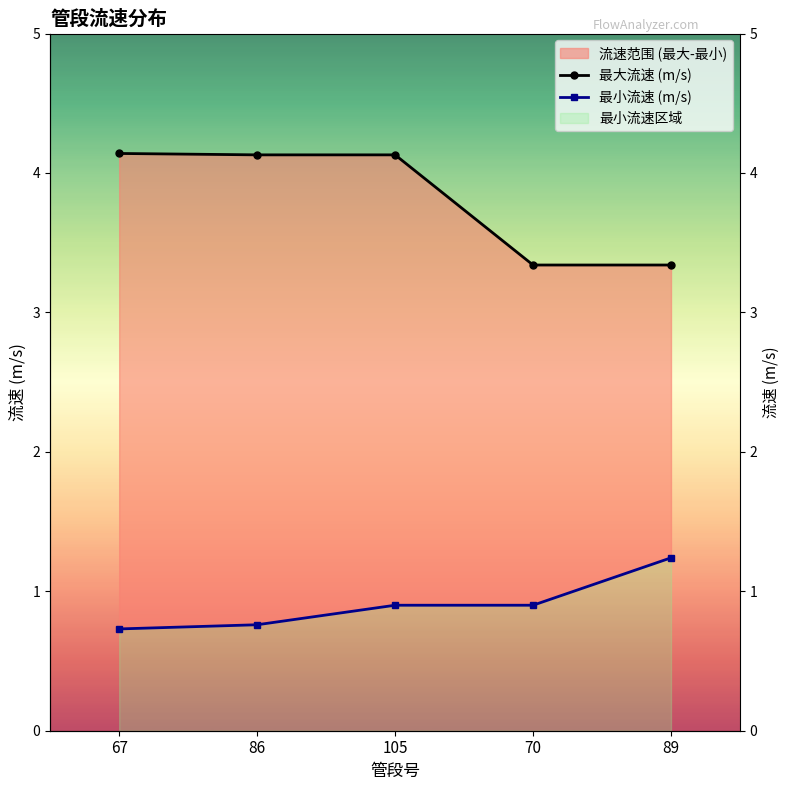

Count the number of data series in this chart.

2